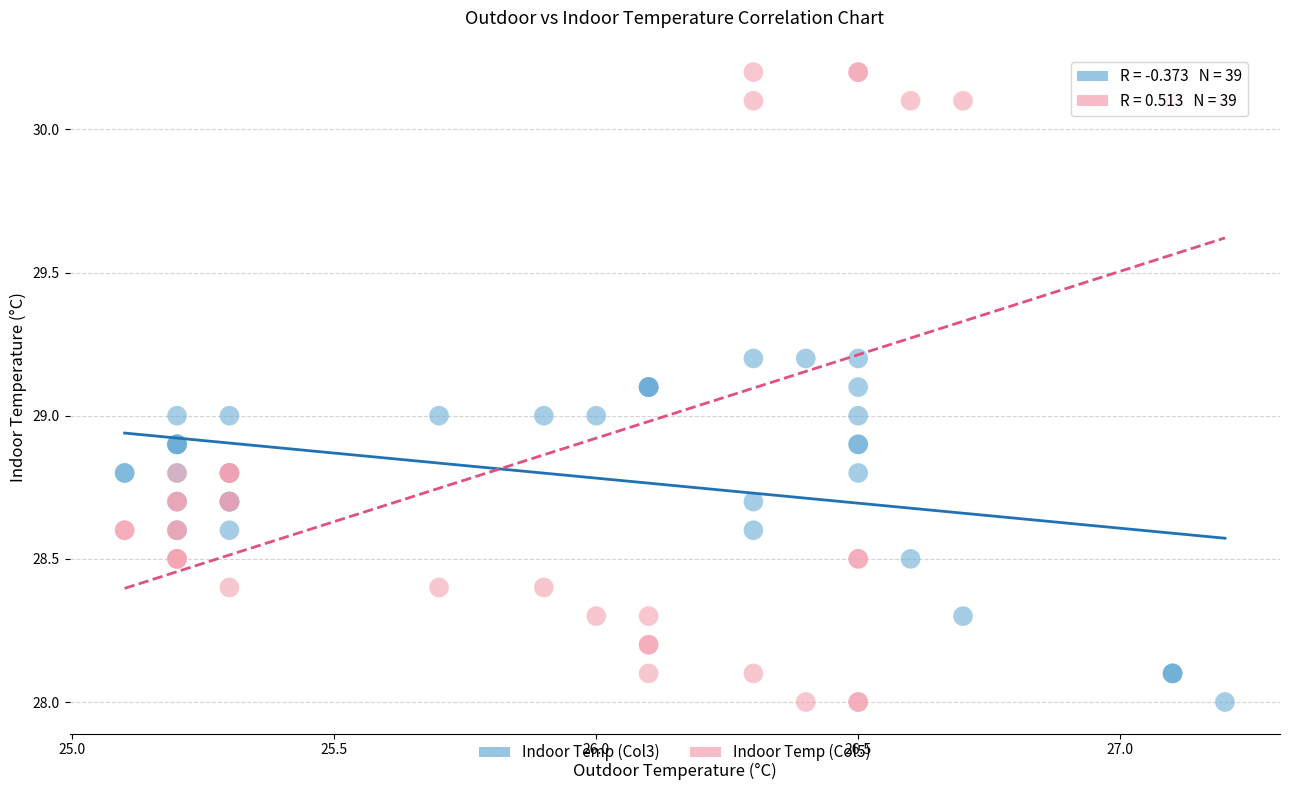

Which series has the largest Y range (max minus min)?

Indoor Temp (Col5)